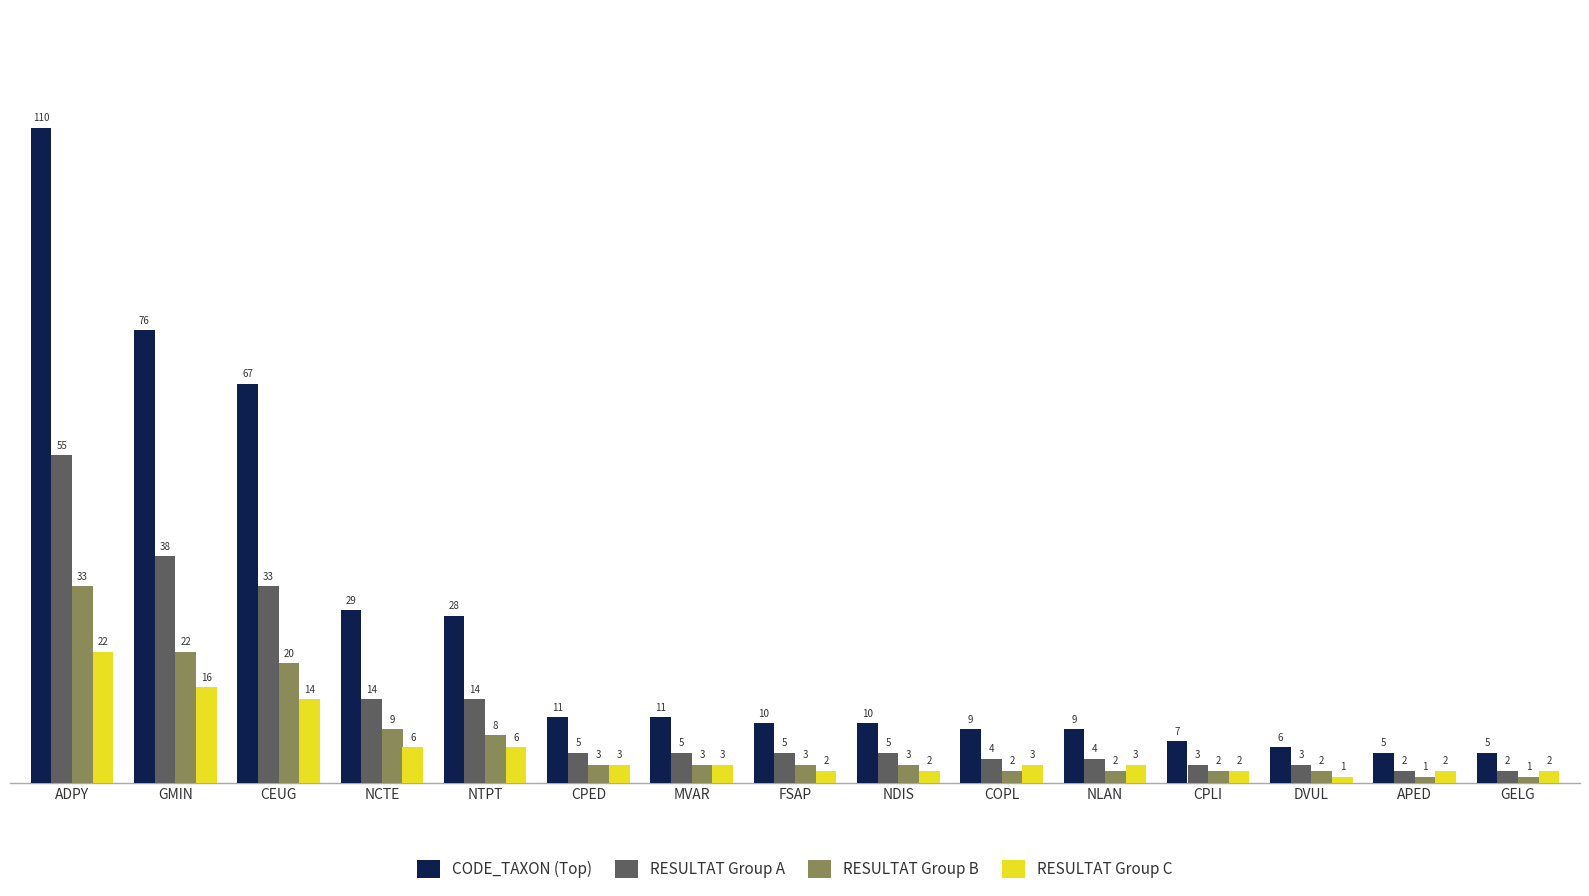

What is the value of the RESULTAT Group A bar at the 13th from the left?

3